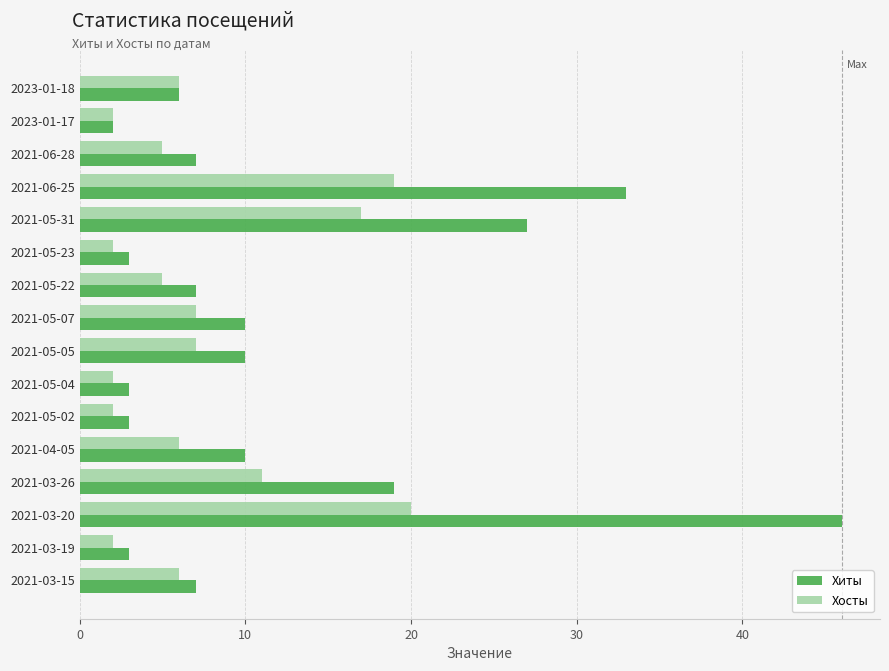

Is it true that Хосты equals 7 at 2021-05-07?

True